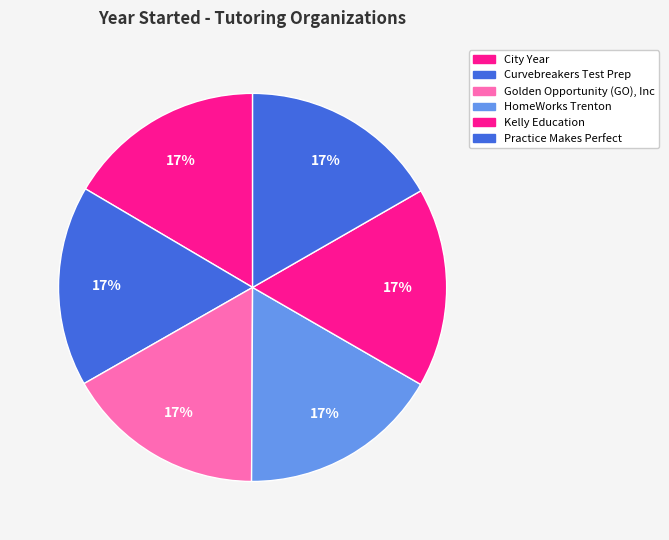

Combined, do Golden Opportunity (GO), Inc and Kelly Education account for over 50%?

No